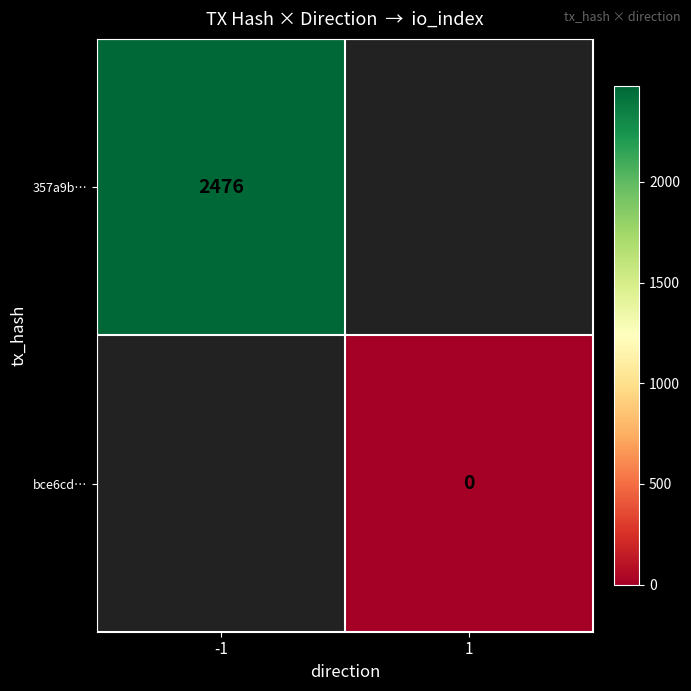

How many distinct data groups are displayed?

2